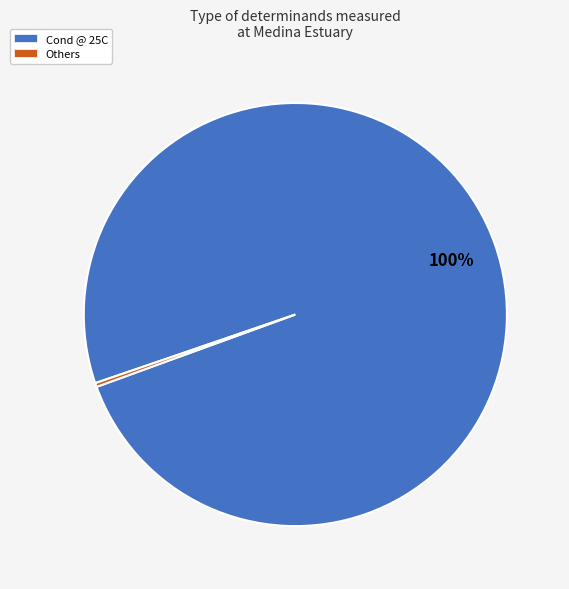

Is it true that Cond @ 25C is 100% of the pie?

True